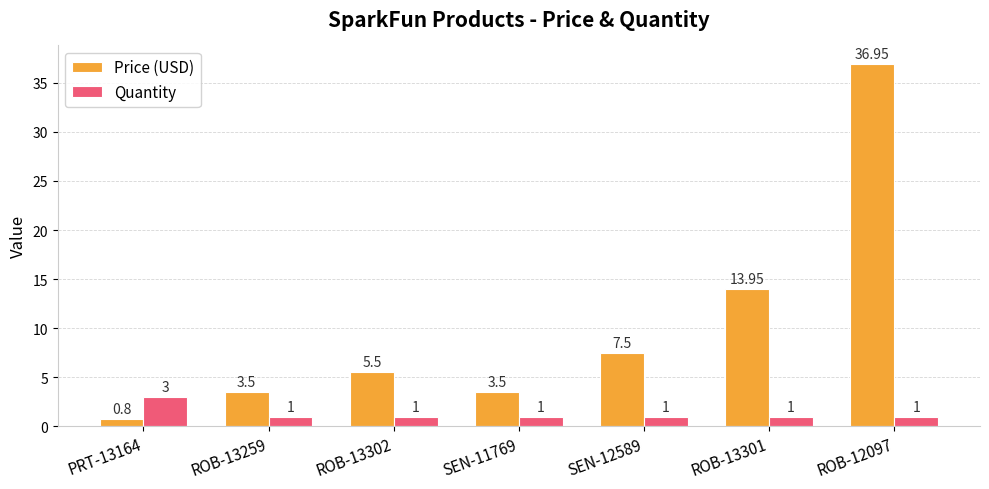

Which series has the largest total across all categories?

Price (USD)